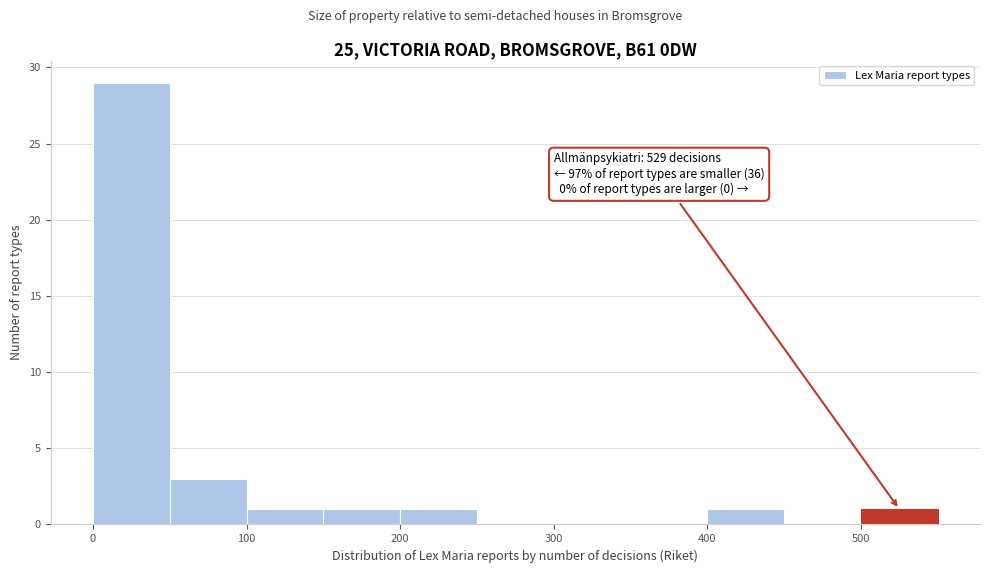

Which range on the x-axis has the tallest bar?

0 to 50